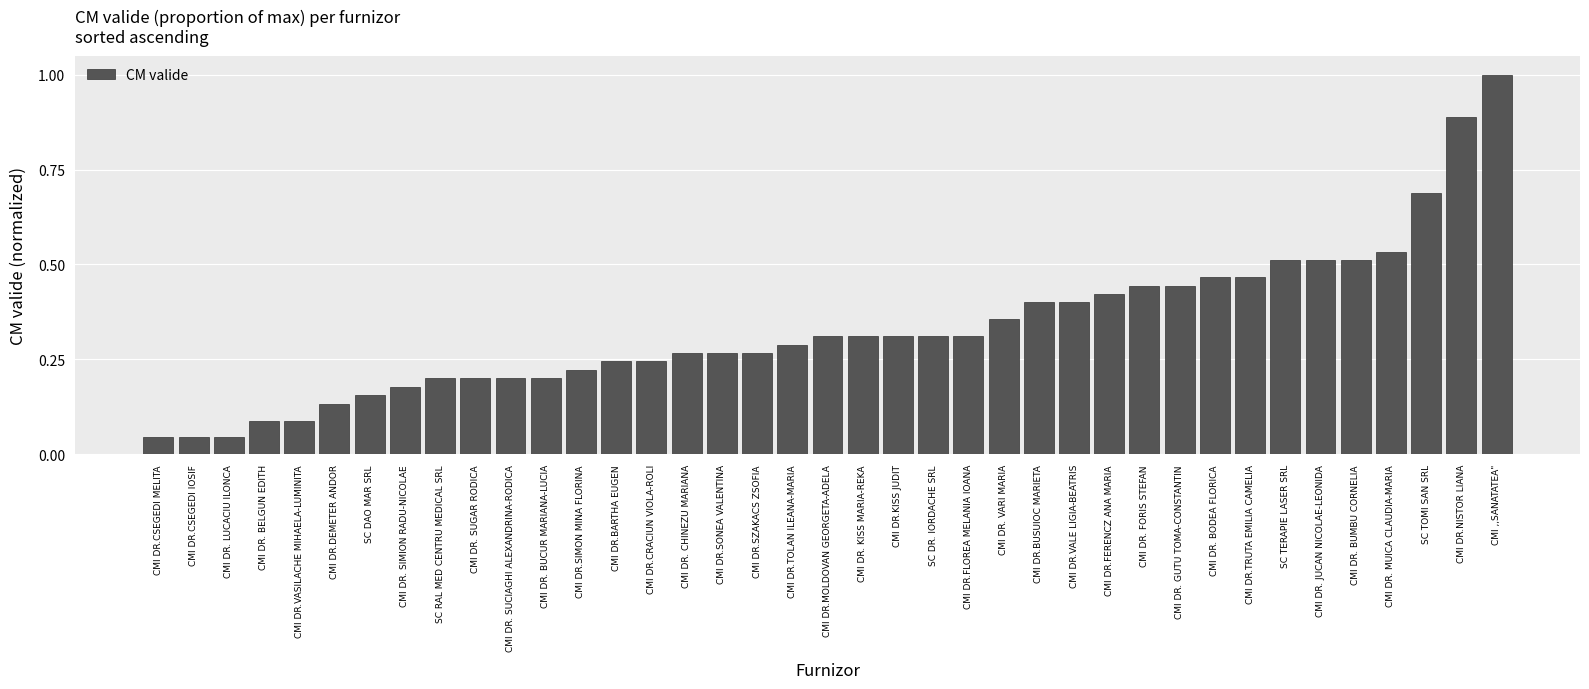

How many bars are there in total?

39